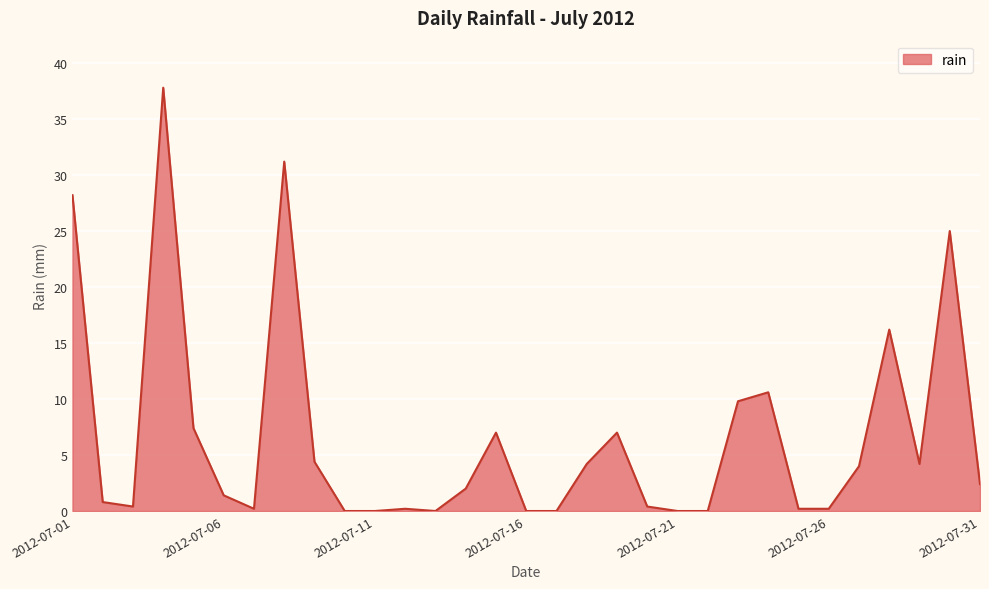

What is the difference between the maximum and minimum values?

37.8